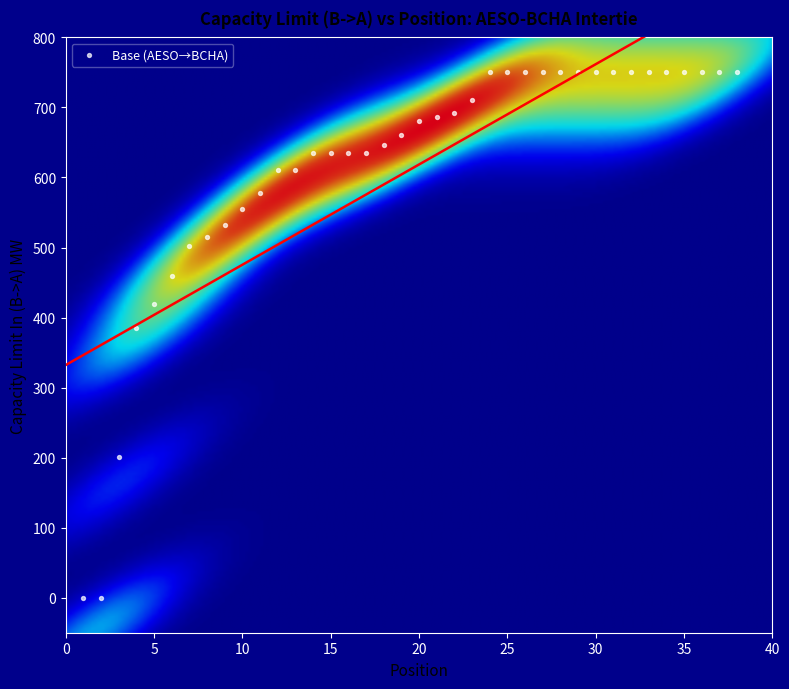

What is the range of Y values (max minus min)?

750.0